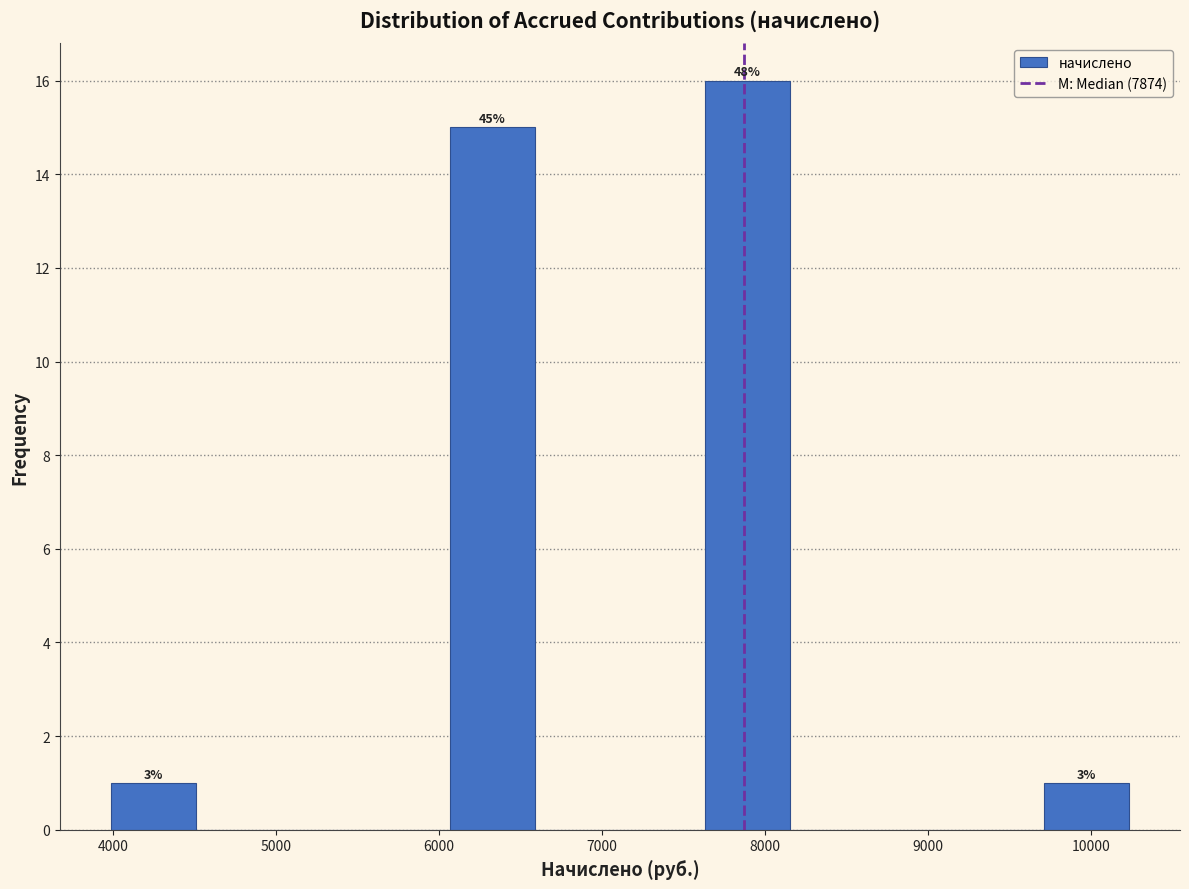

Over which range of the x-axis is the bar tallest?

7600 to 8200